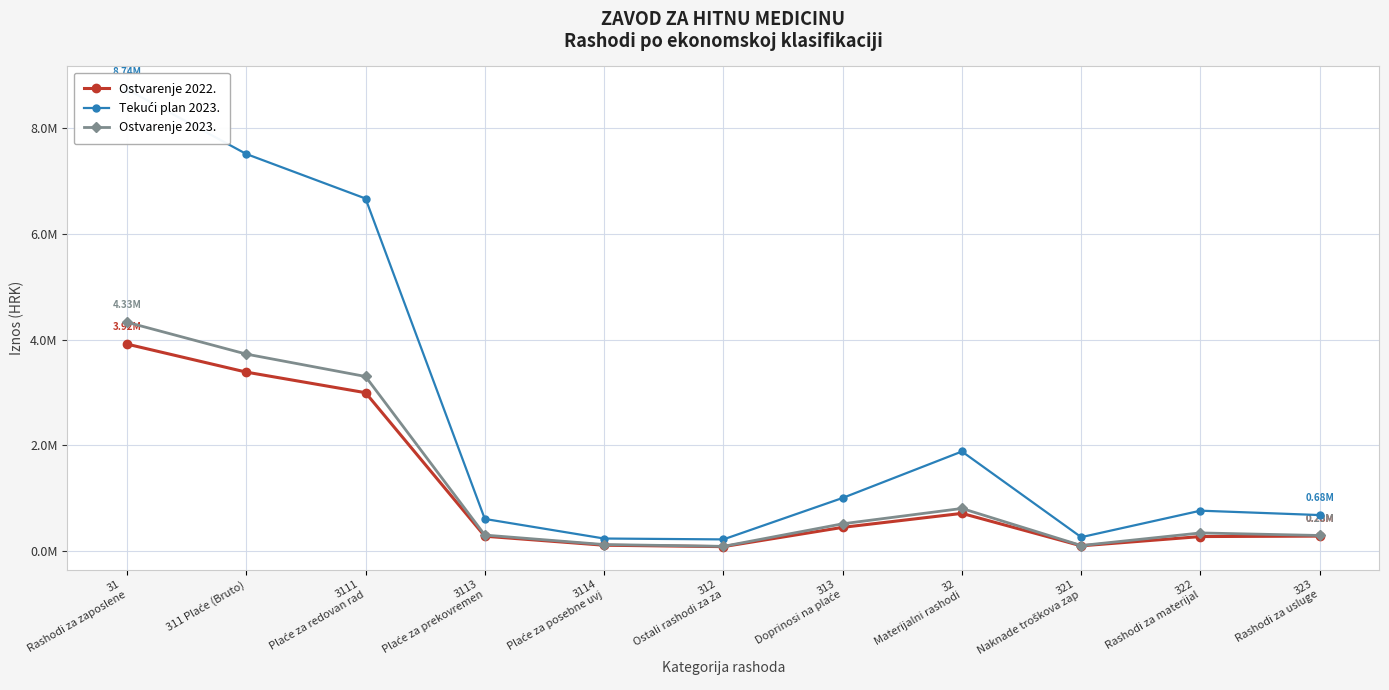

How many lines are shown in the chart?

3